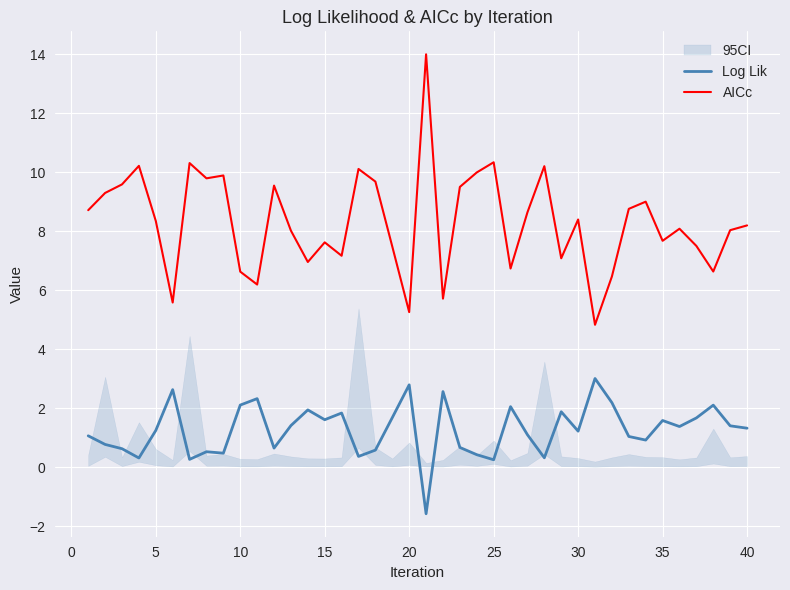

What is the sum of all Log Lik values?

51.0